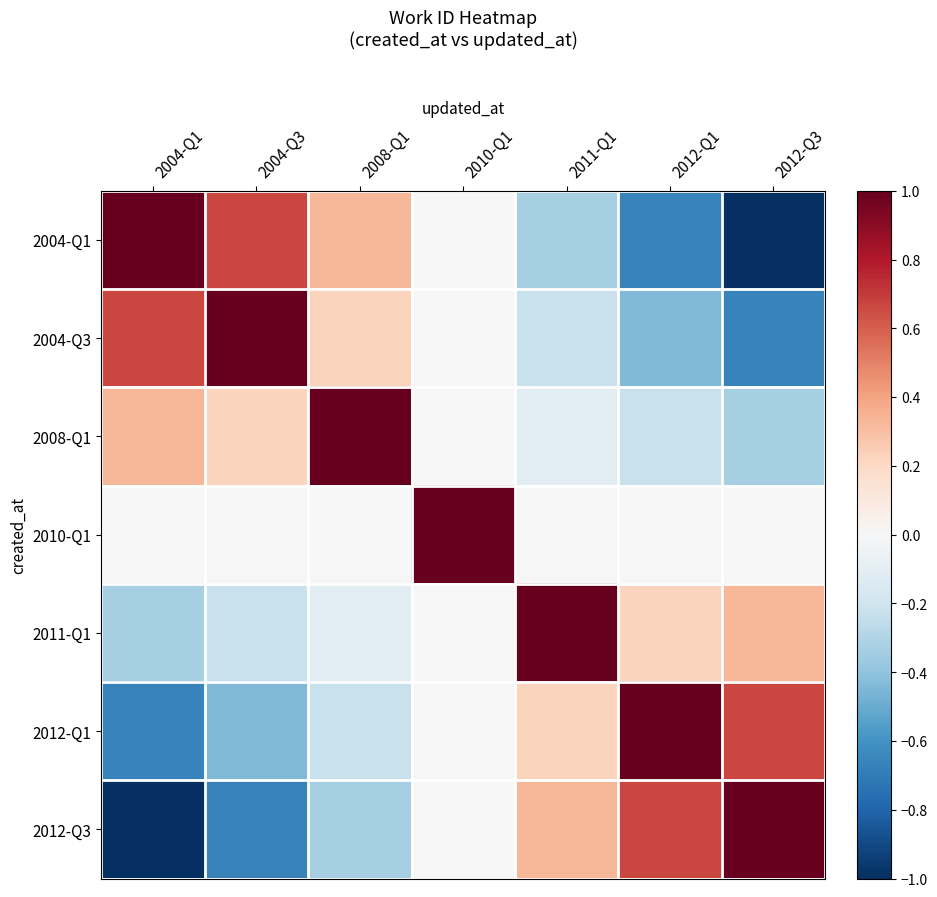

List the series in order of their peak value, lowest first.

2004-Q1, 2004-Q3, 2008-Q1, 2010-Q1, 2011-Q1, 2012-Q1, 2012-Q3